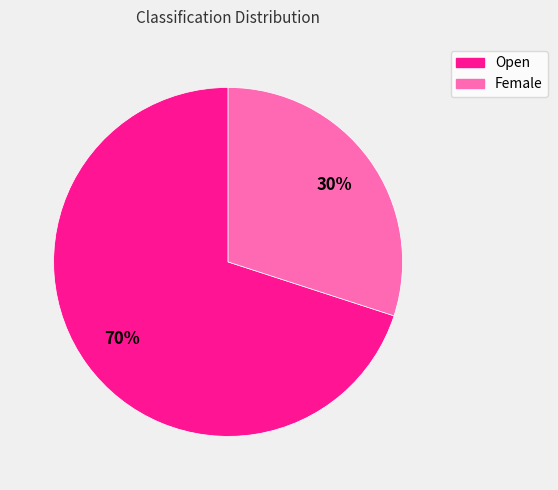

Rank the categories by value from lowest to highest.

Female, Open